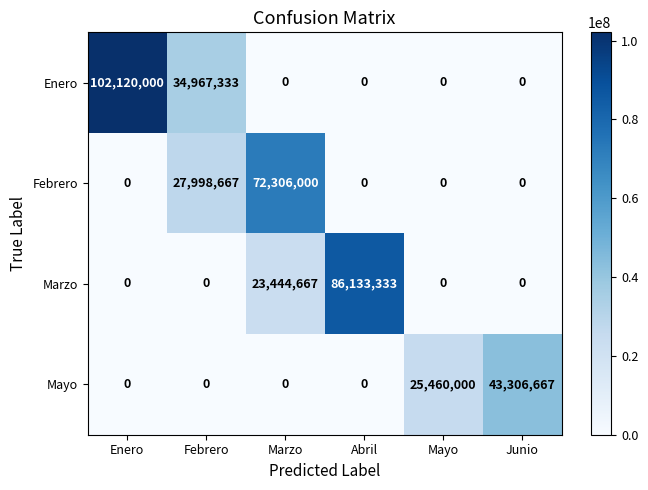

The value of Enero at Febrero is 57174023. True or false?

False